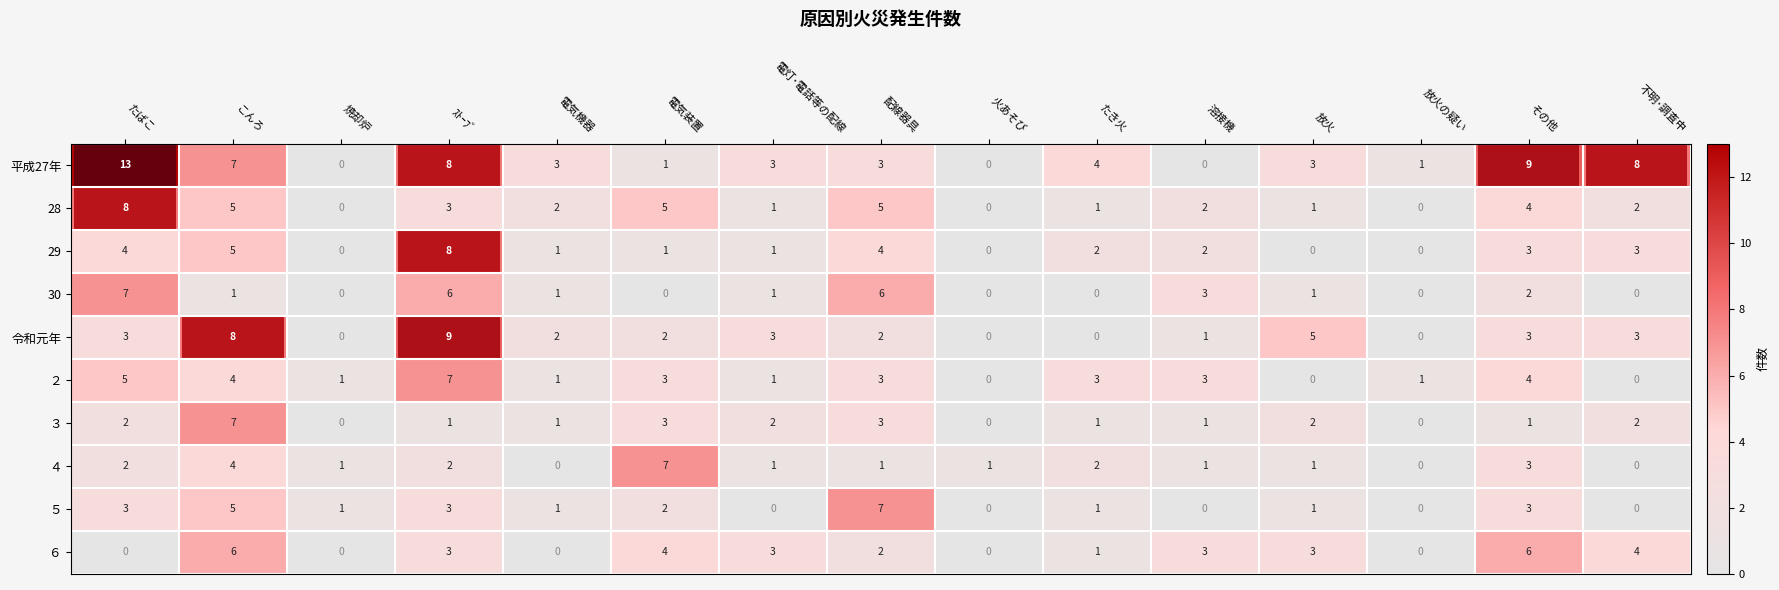

Where is 平成27年 nearest to the value 6?

こんろ